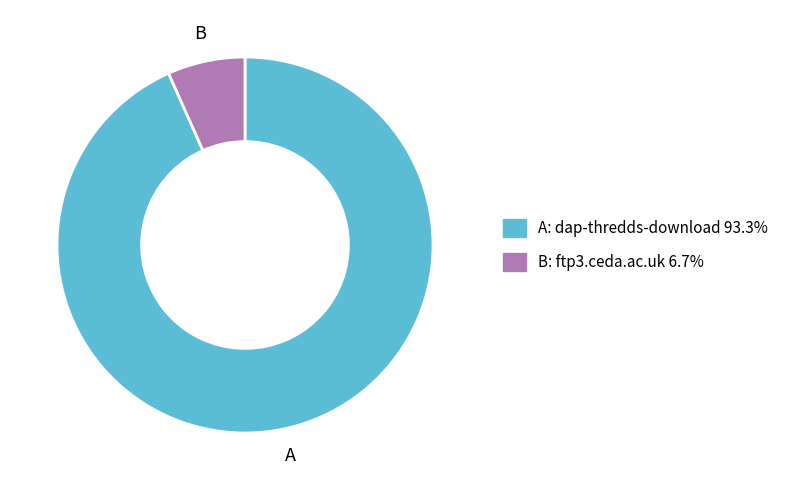

Is there any slice that represents more than half of the pie?

Yes